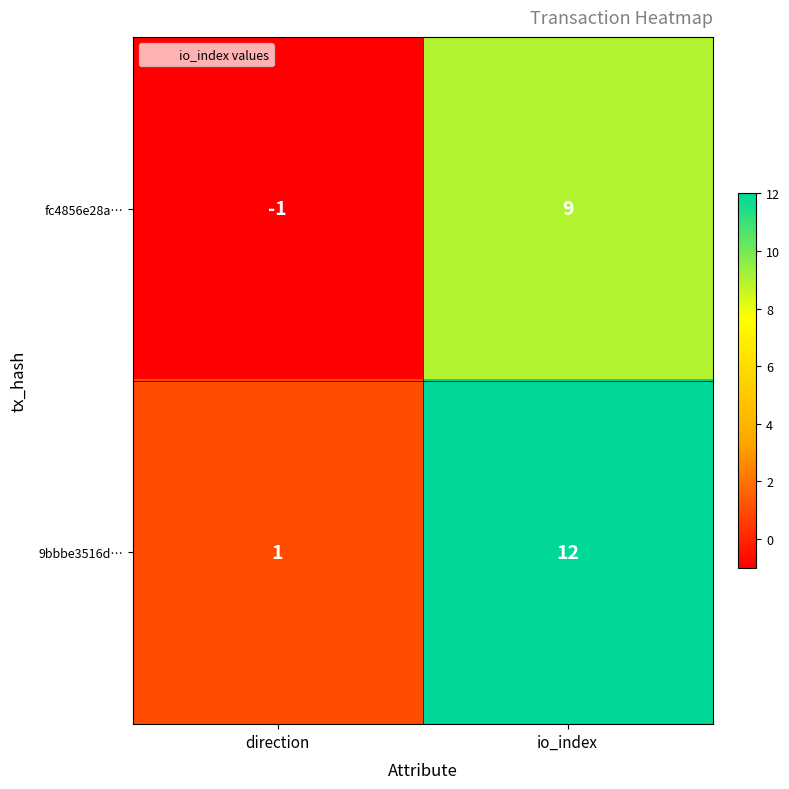

What is the smallest value displayed?

-1